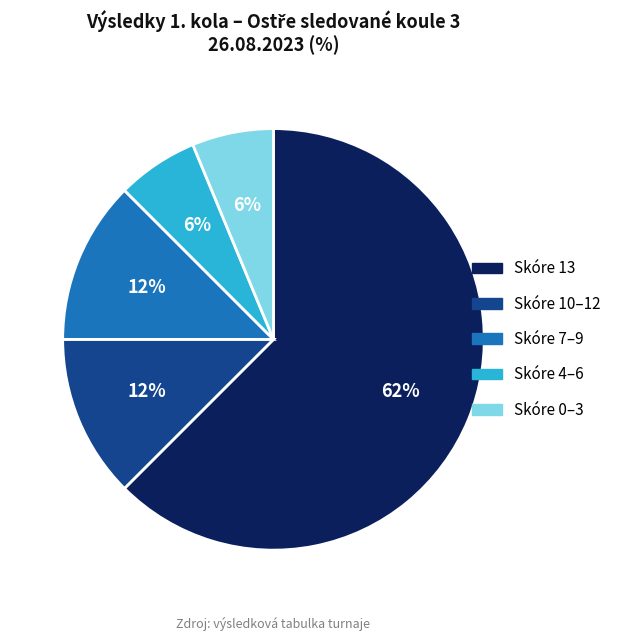

To the nearest percent, what is the average slice percentage?

20%